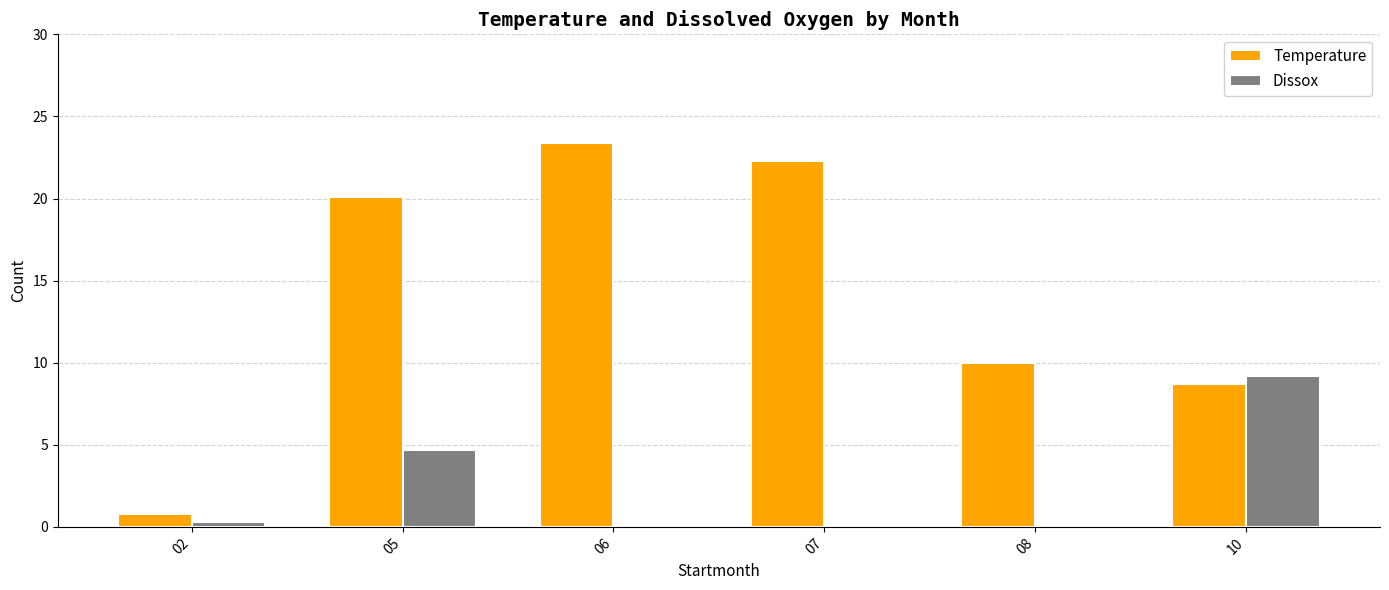

What is the average value of the Temperature series?

14.2